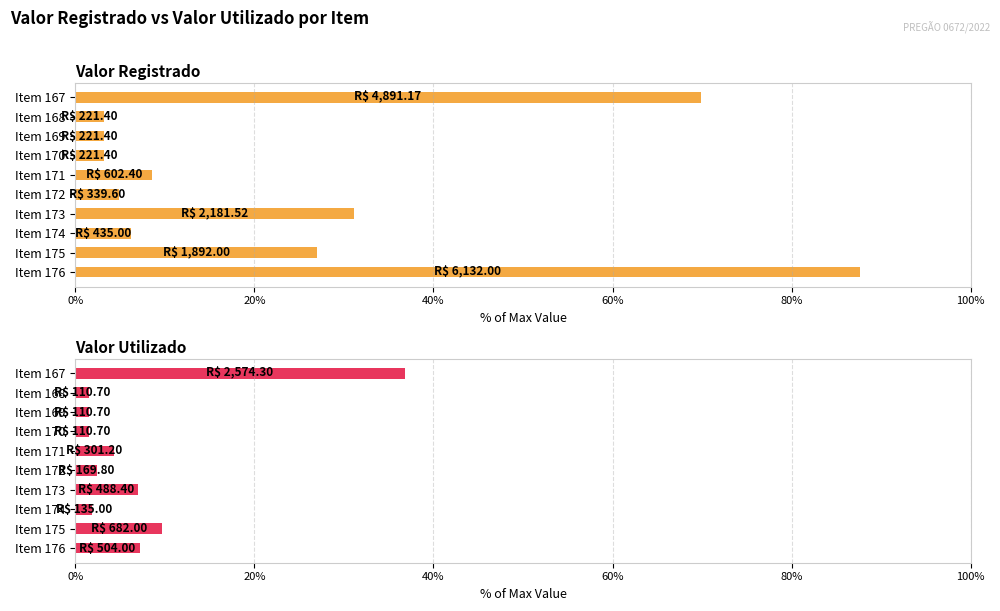

The value of Valor Registrado at Item 175 is 27.0. True or false?

True